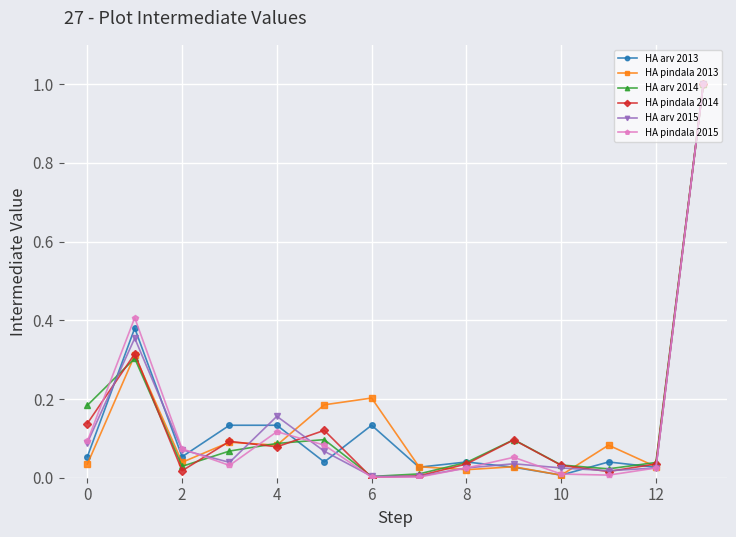

What are all the series names shown in the legend?

HA arv 2013, HA pindala 2013, HA arv 2014, HA pindala 2014, HA arv 2015, HA pindala 2015